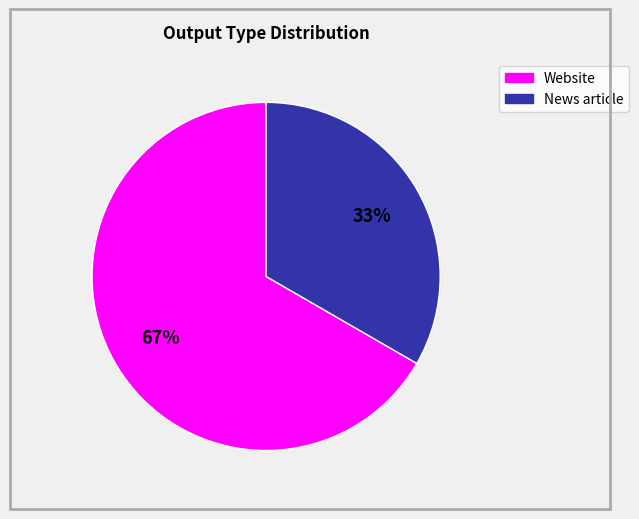

To the nearest percent, what portion does Website represent?

67%